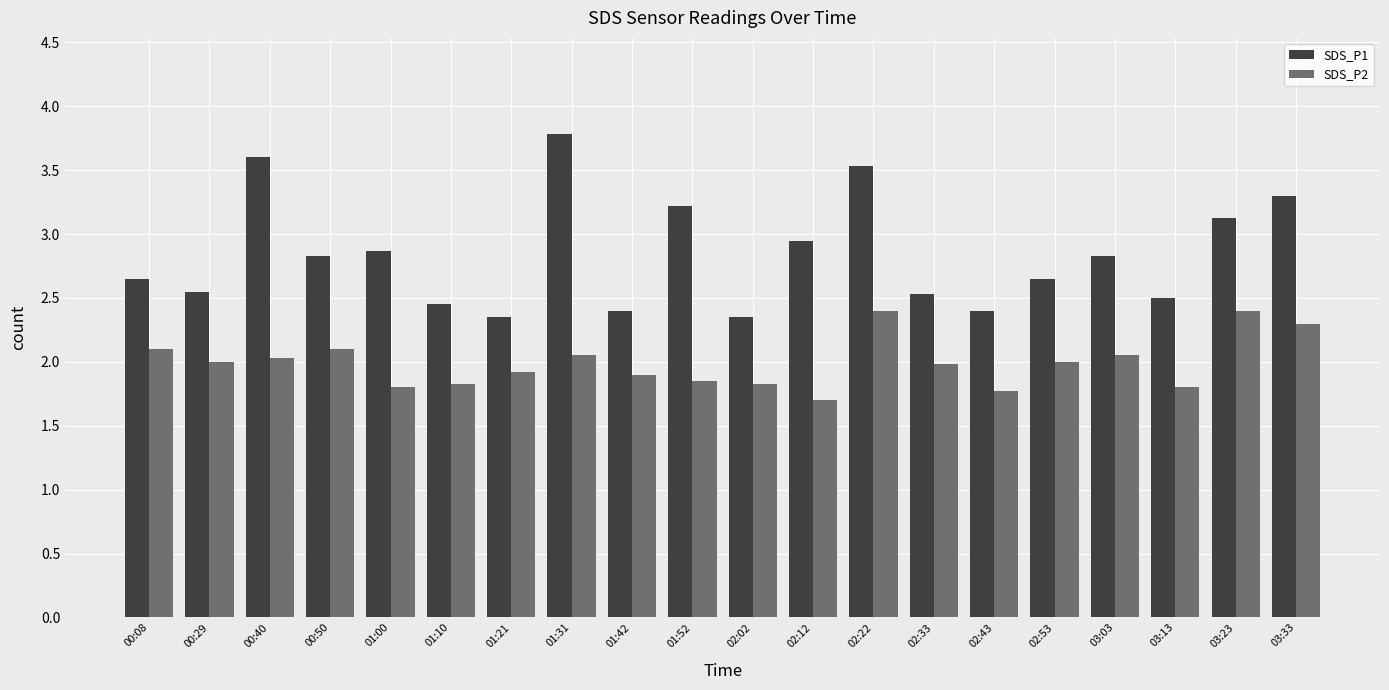

What is the total value across all series at 00:40?

5.6